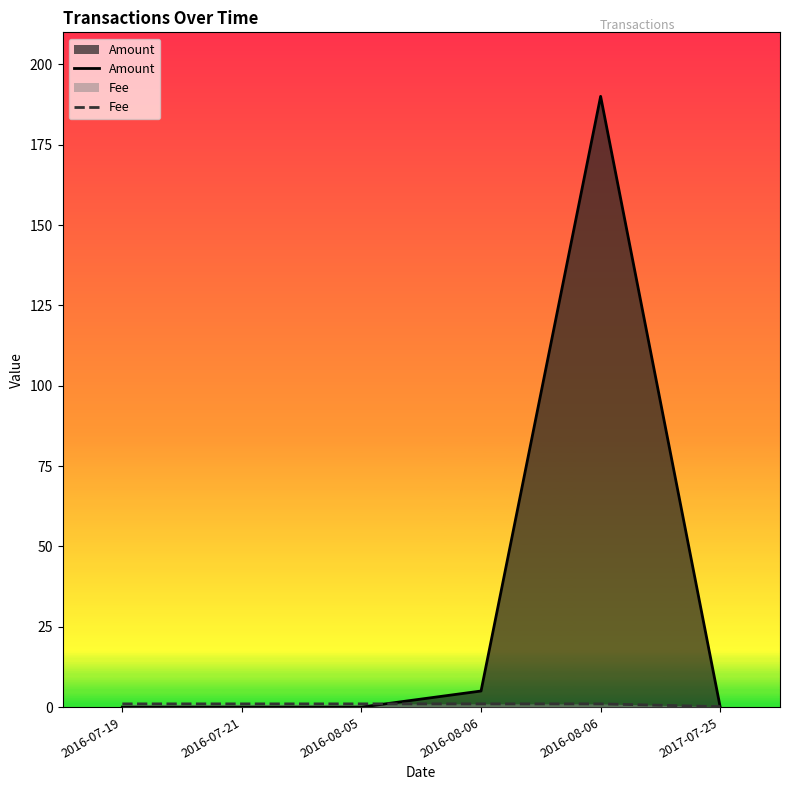

What is the label of the 1st point from the right?

2017-07-25